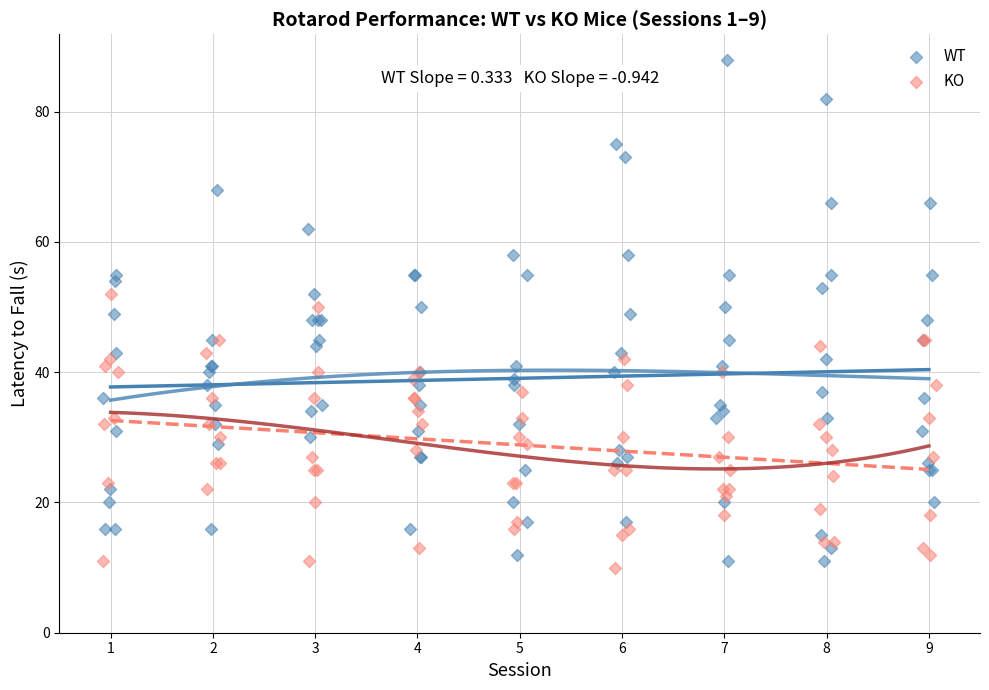

Which series has the widest spread of Y values?

WT